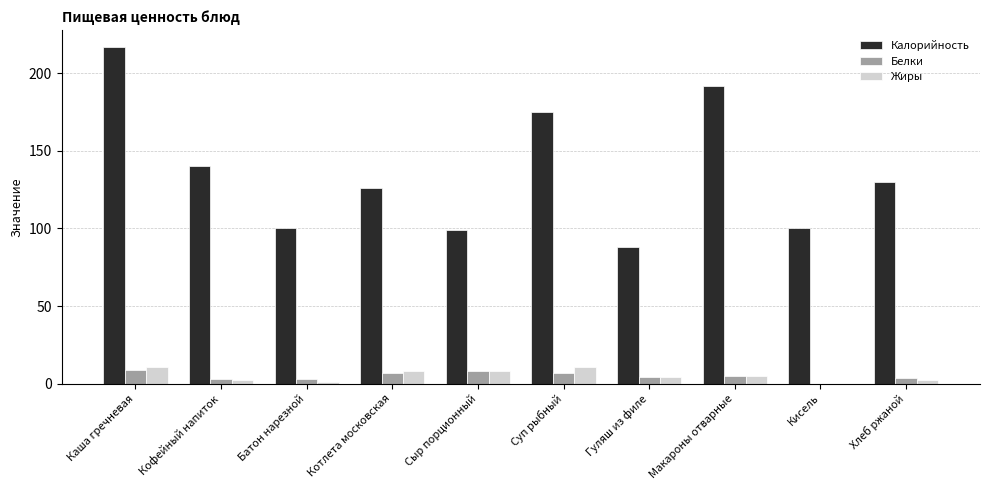

Is the value of Белки at Кисель greater than the value of Калорийность at Хлеб ржаной?

No